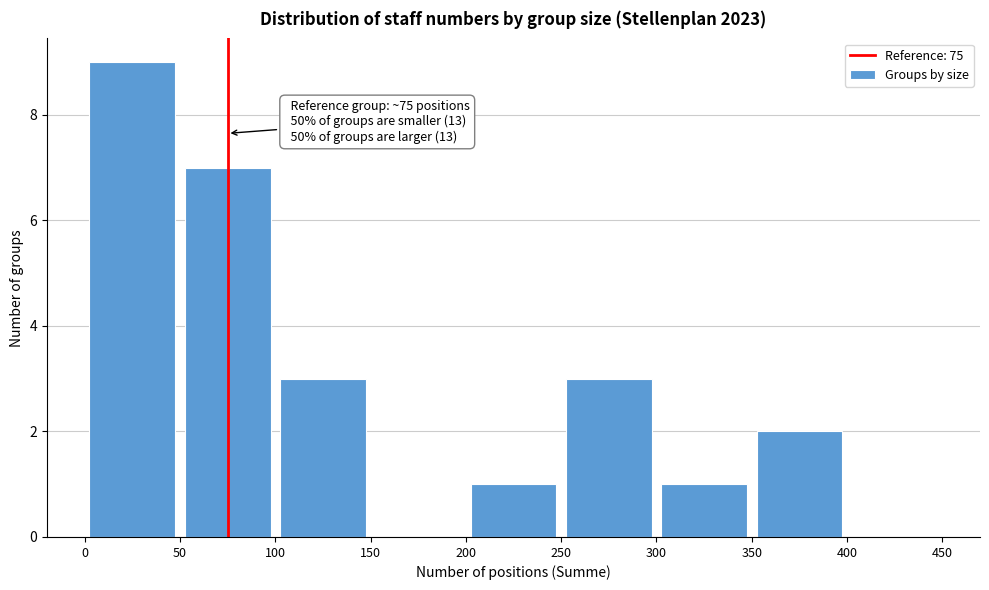

Over which range of the x-axis is the bar tallest?

0 to 50